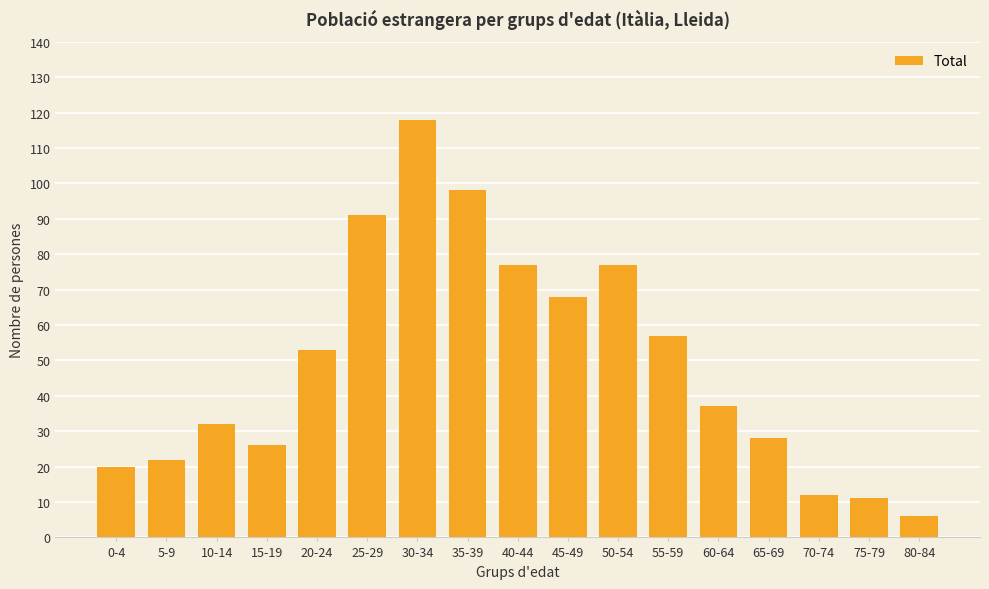

What is the difference between the second highest and second lowest values?

87